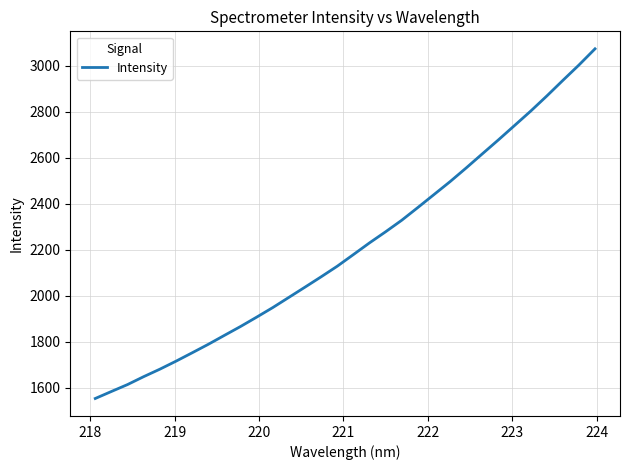

What is the minimum value shown in the chart?

1553.3